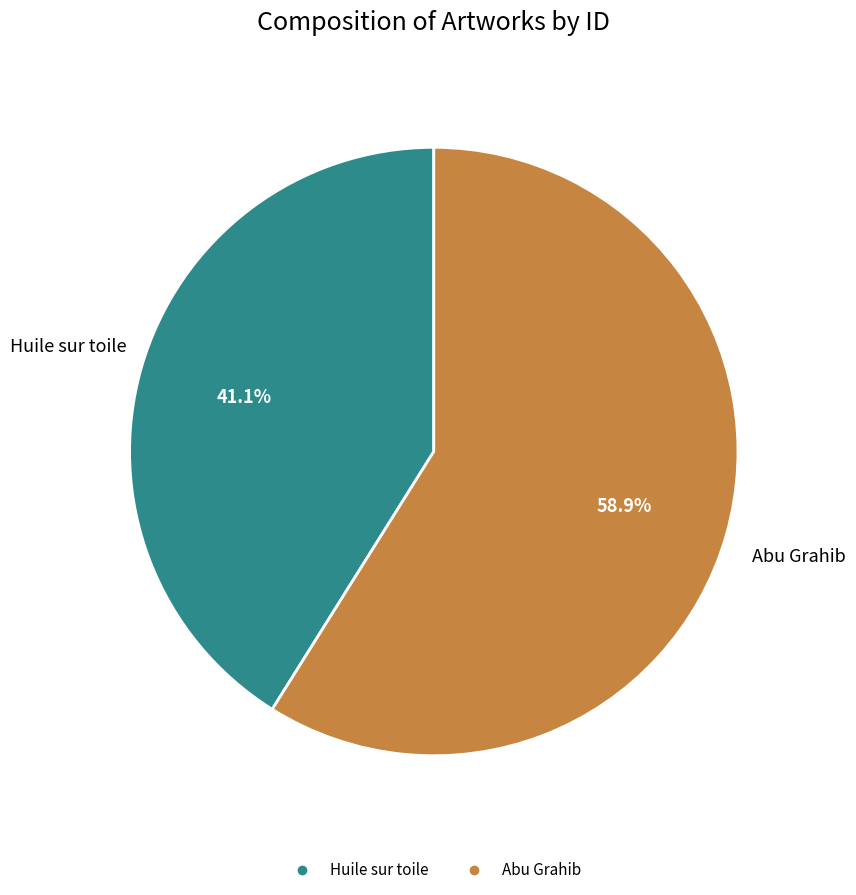

Which slice is the largest?

Abu Grahib